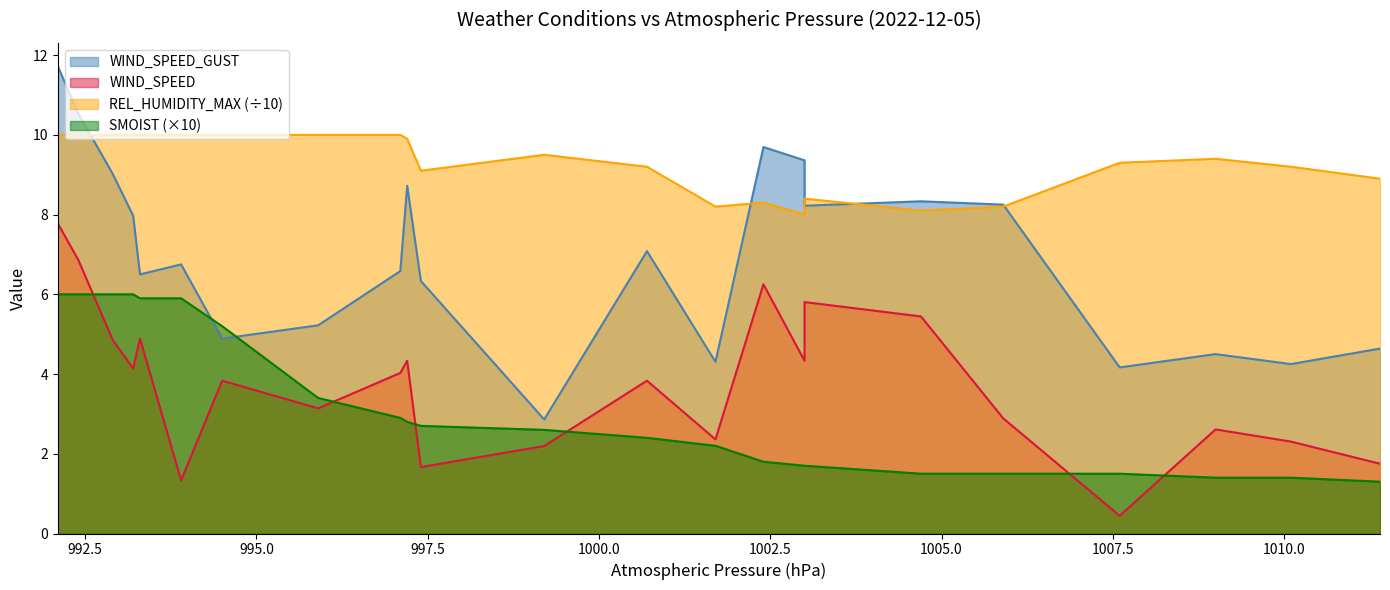

What is the spread (max minus min) of values at 1003.0?

7.7